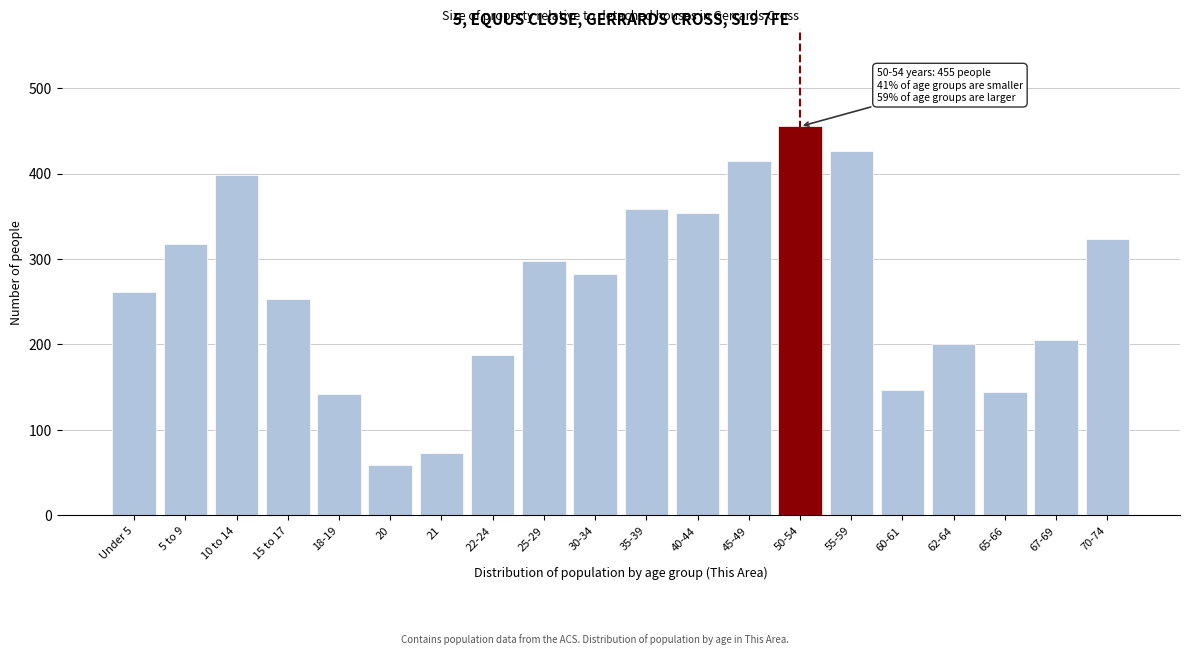

What is the approximate value at 35-39, to the nearest 5?

360